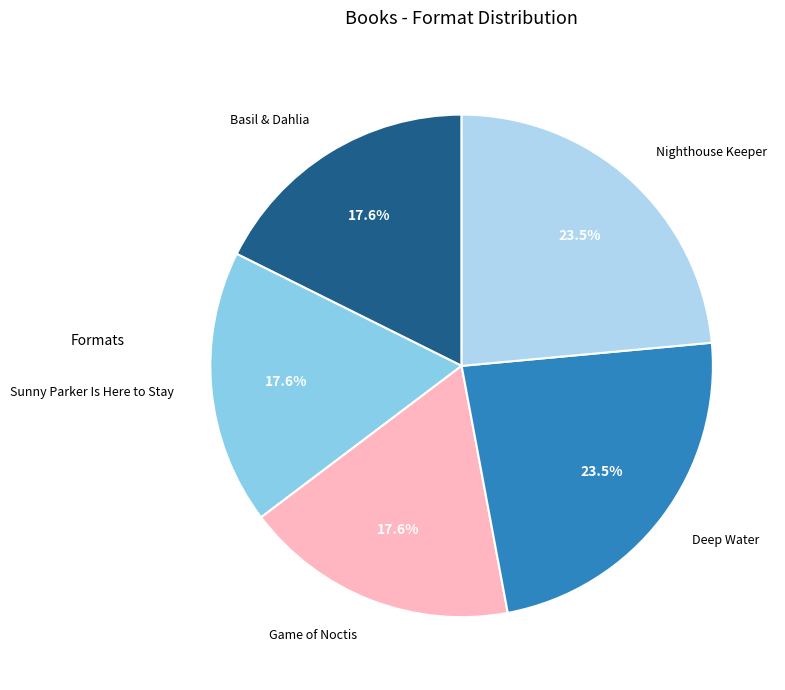

Between Game of Noctis and Nighthouse Keeper, which is larger?

Nighthouse Keeper